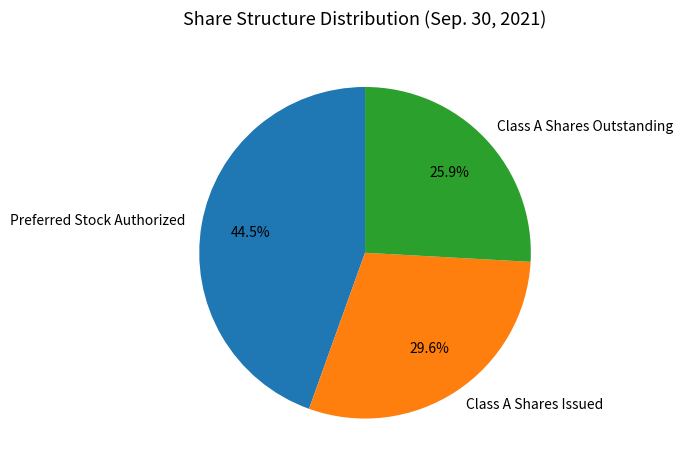

How many slices are in this pie chart?

3